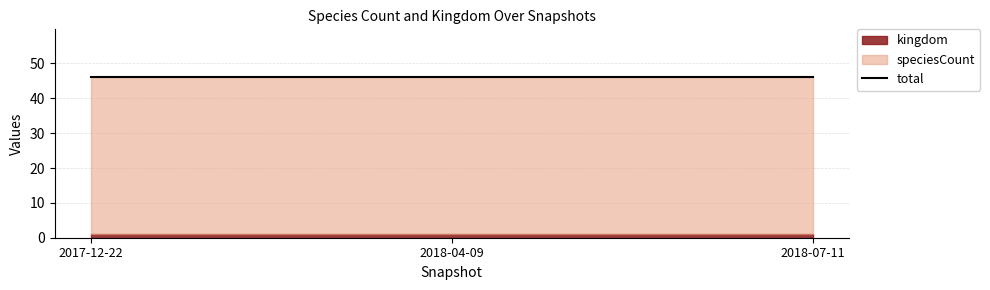

Which series has the largest range (max minus min)?

kingdom